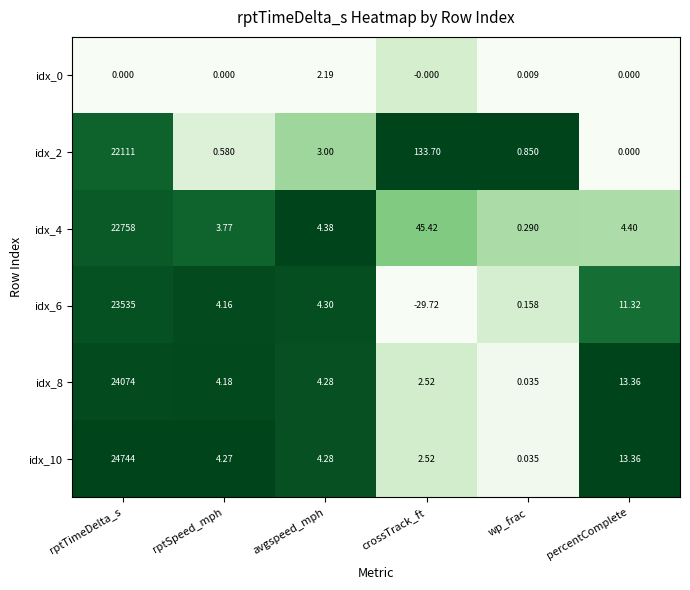

Is the value of idx_8 at crossTrack_ft greater than the value of idx_0 at rptSpeed_mph?

Yes